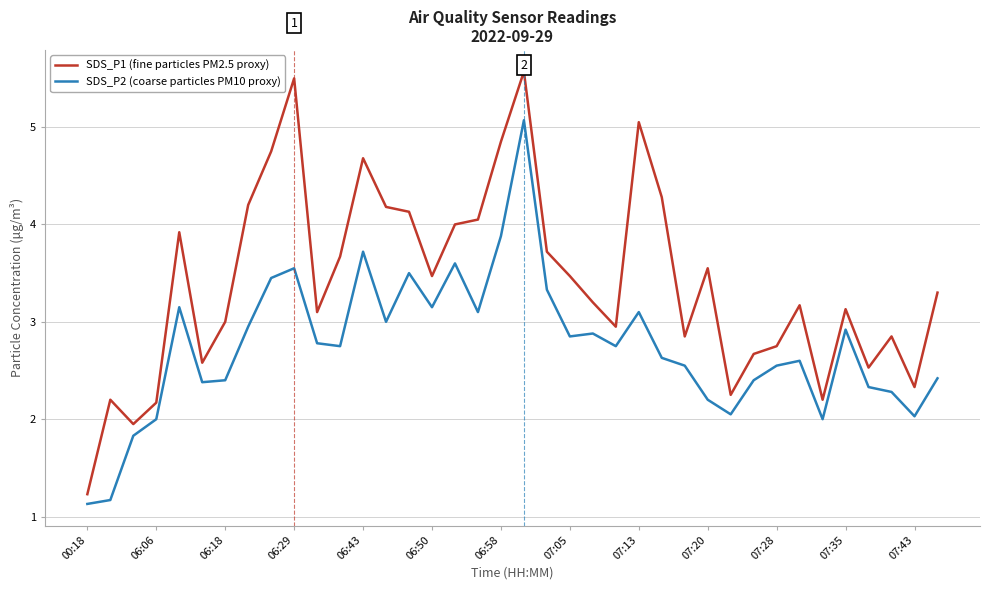

What are all the series names shown in the legend?

SDS_P1 (fine particles PM2.5 proxy), SDS_P2 (coarse particles PM10 proxy)